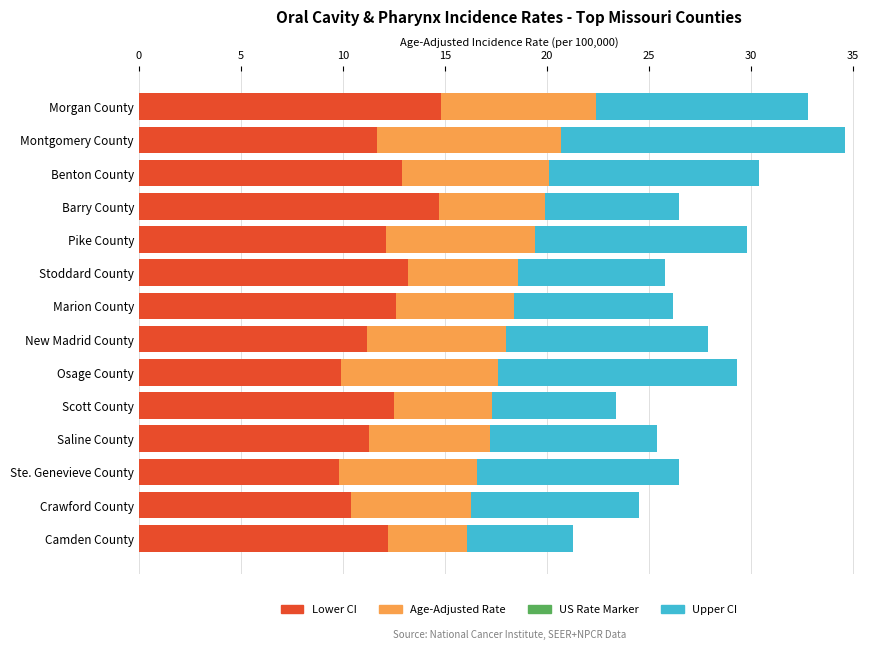

What is the lowest value of the Lower CI series?

9.8